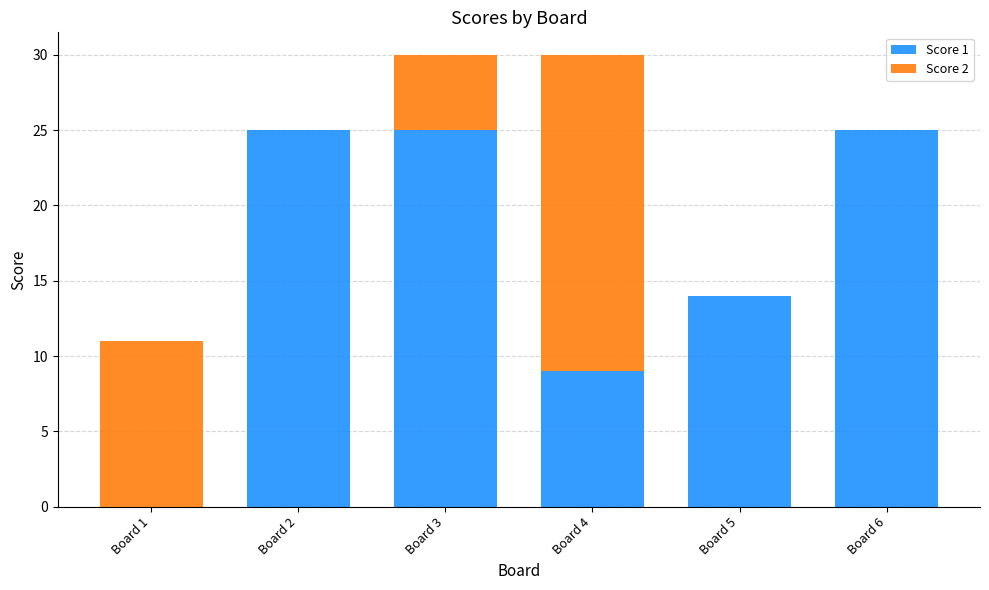

Are the bars grouped side by side (vs. stacked)?

No